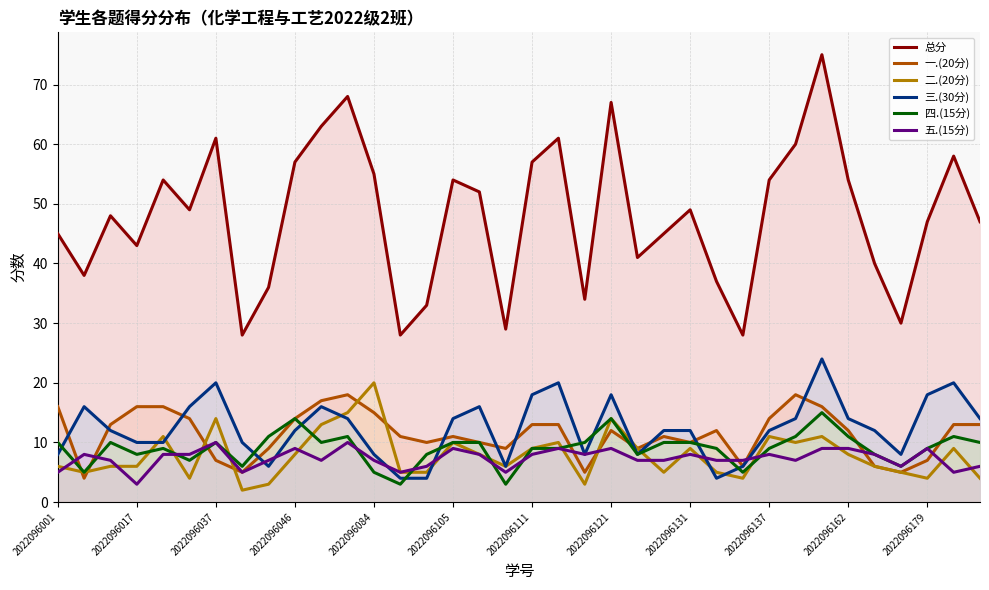

Reading left to right, transcribe all the data shown in this chart.

总分: 45	38	48	43	54	49	61	28	36	57	63	68	55	28	33	54	52	29	57	61	34	67	41	45	49	37	28	54	60	75	54	40	30	47	58	47
一.(20分): 16	4	13	16	16	14	7	5	9	14	17	18	15	11	10	11	10	9	13	13	5	12	9	11	10	12	6	14	18	16	12	6	5	7	13	13
二.(20分): 6	5	6	6	11	4	14	2	3	8	13	15	20	5	5	10	8	6	9	10	3	14	9	5	9	5	4	11	10	11	8	6	5	4	9	4
三.(30分): 8	16	12	10	10	16	20	10	6	12	16	14	8	4	4	14	16	6	18	20	8	18	8	12	12	4	6	12	14	24	14	12	8	18	20	14
四.(15分): 10	5	10	8	9	7	10	6	11	14	10	11	5	3	8	10	10	3	9	9	10	14	8	10	10	9	5	9	11	15	11	8	6	9	11	10
五.(15分): 5	8	7	3	8	8	10	5	7	9	7	10	7	5	6	9	8	5	8	9	8	9	7	7	8	7	7	8	7	9	9	8	6	9	5	6